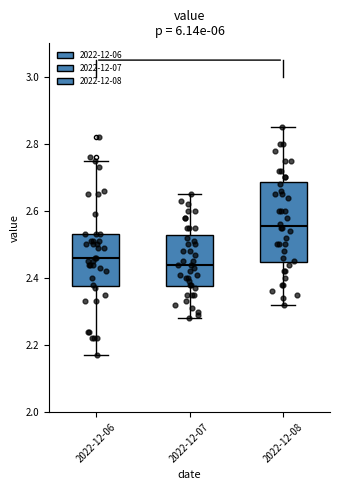

Reading left to right, transcribe this box plot: for each box, give where its median line is, the range the box spans, and where its two whiskers end, as read against the y-axis. The values are not printed on the chart, so give them approximately, as read against the axis.

2022-12-06: median 2.46, box 2.38 to 2.54, whiskers 2.18 to 2.76
2022-12-07: median 2.44, box 2.38 to 2.52, whiskers 2.28 to 2.66
2022-12-08: median 2.56, box 2.44 to 2.68, whiskers 2.32 to 2.86